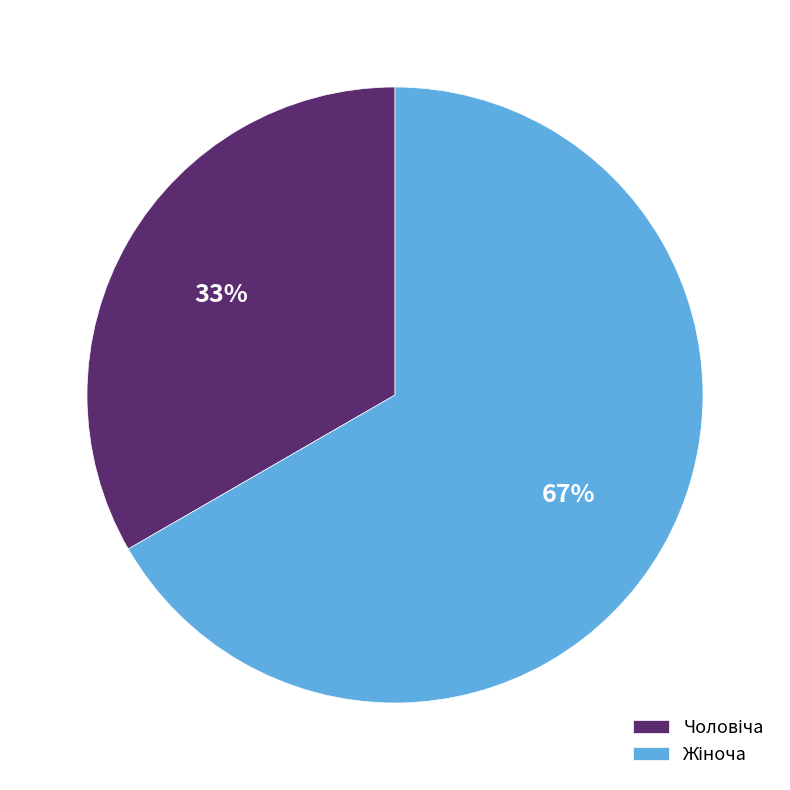

Is there a majority slice in this chart?

Yes